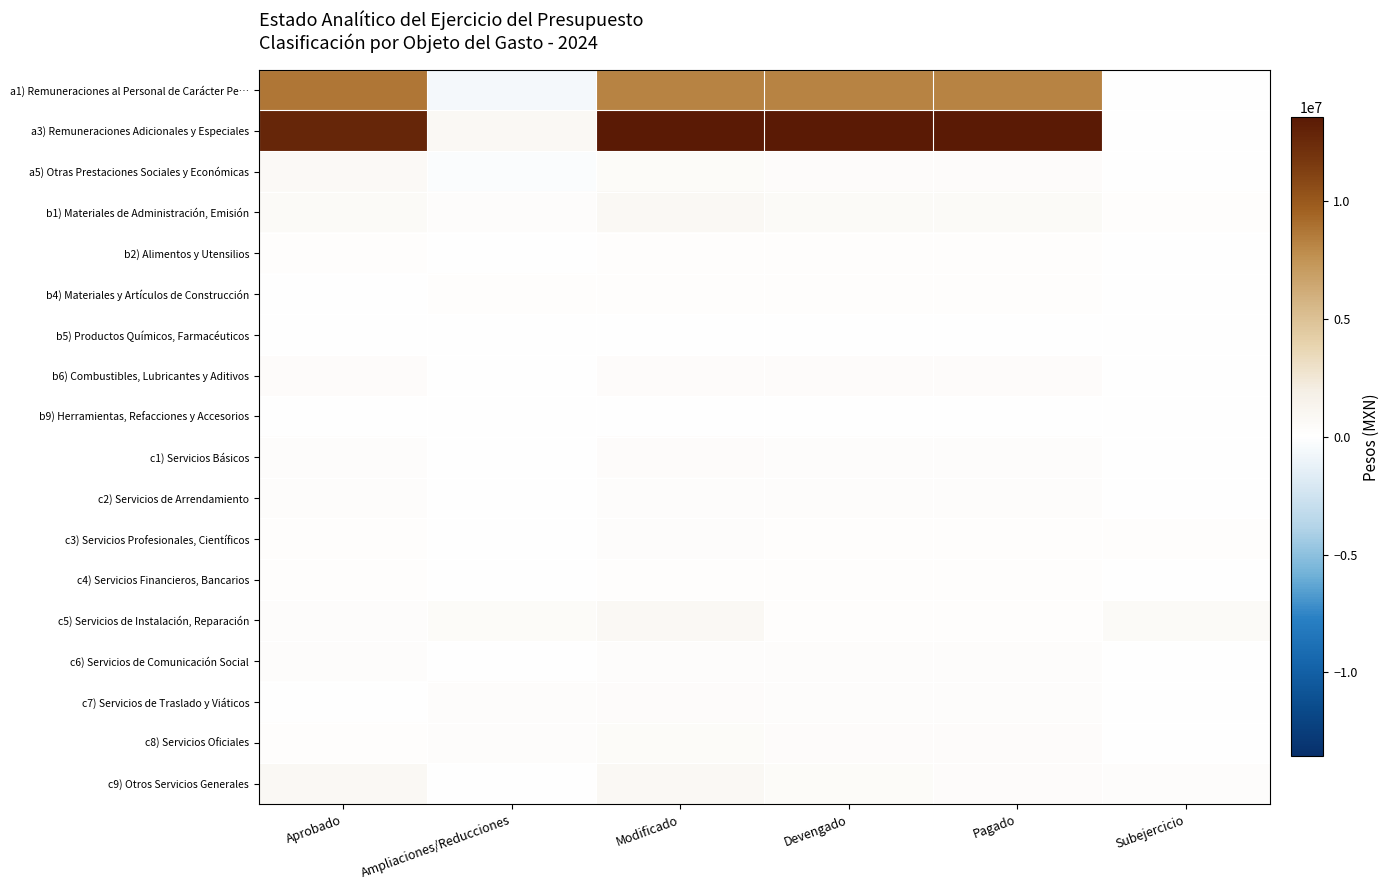

Rank the series at Aprobado from highest to lowest value.

a3) Remuneraciones Adicionales y Especiales, a1) Remuneraciones al Personal de Carácter Pe…, c9) Otros Servicios Generales, a5) Otras Prestaciones Sociales y Económicas, b1) Materiales de Administración, Emisión, b6) Combustibles, Lubricantes y Aditivos, c5) Servicios de Instalación, Reparación, c2) Servicios de Arrendamiento, c6) Servicios de Comunicación Social, c1) Servicios Básicos, c8) Servicios Oficiales, c3) Servicios Profesionales, Científicos, c4) Servicios Financieros, Bancarios, b2) Alimentos y Utensilios, c7) Servicios de Traslado y Viáticos, b9) Herramientas, Refacciones y Accesorios, b4) Materiales y Artículos de Construcción, b5) Productos Químicos, Farmacéuticos